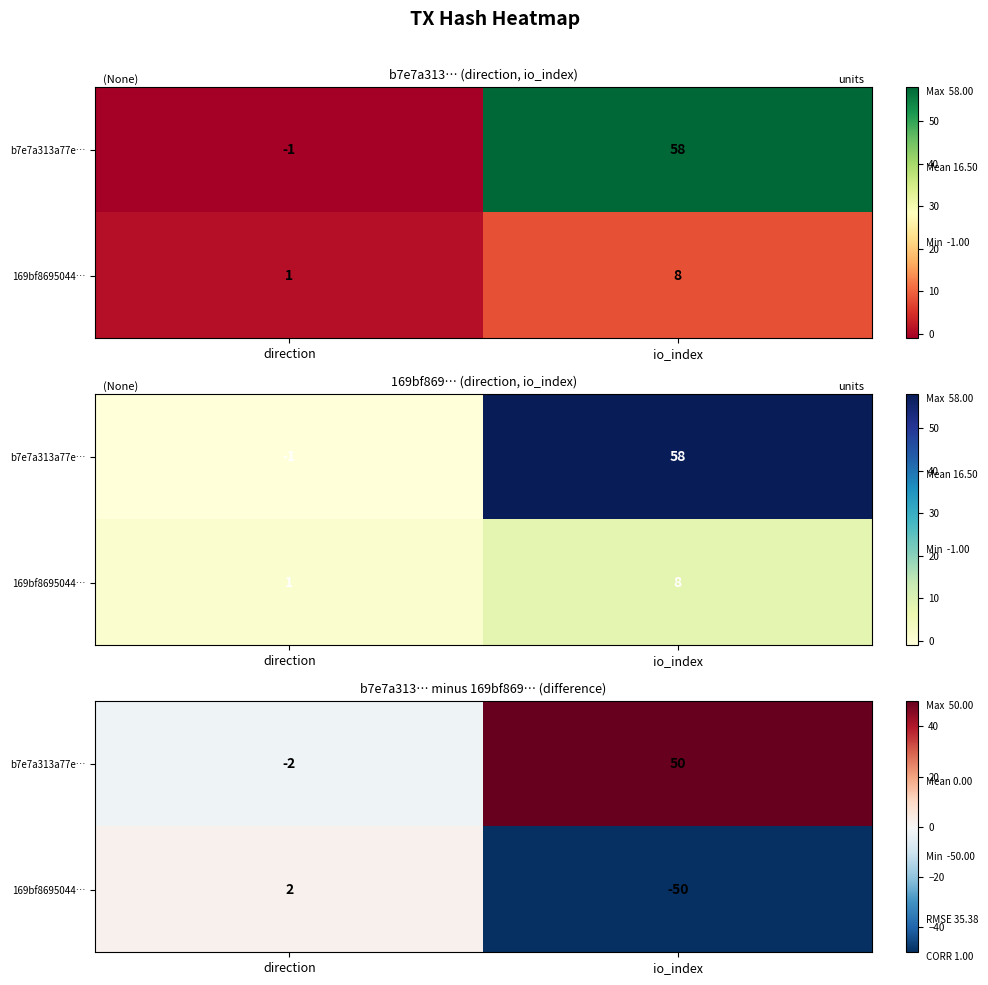

List the series in order of their overall mean, lowest first.

169bf8695044…, b7e7a313a77e…